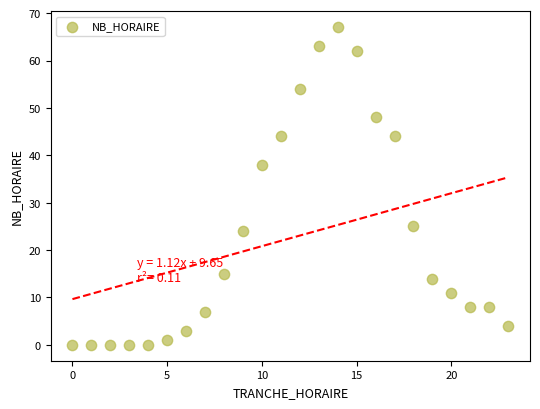

What Y value in the scatter plot is closest to 33?

38